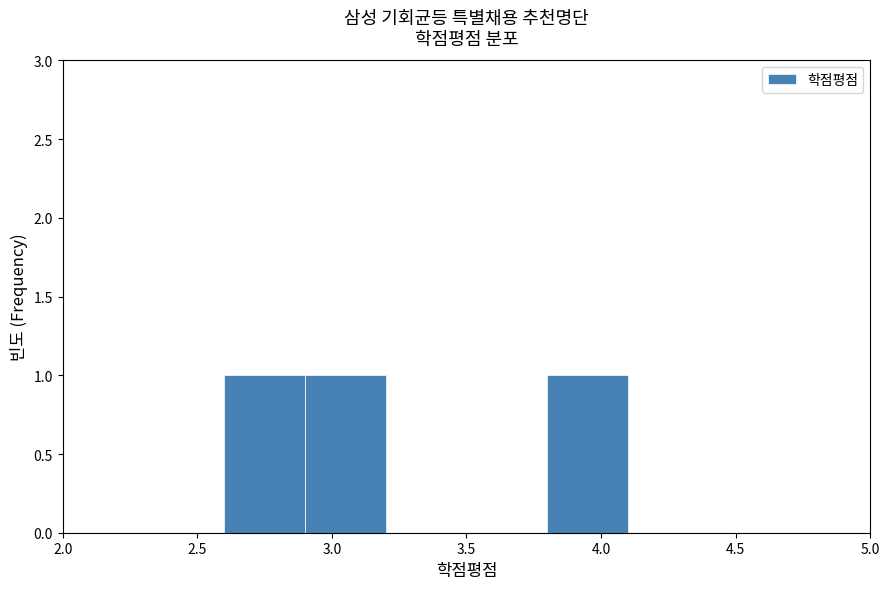

Reading left to right, transcribe this chart: for each bar, give the range it covers on the x-axis and its height. The values are not printed on the chart, so give them approximately, as read against the axis.

2.0 to 2.3: 0
2.3 to 2.6: 0
2.6 to 2.9: 1
2.9 to 3.2: 1
3.2 to 3.5: 0
3.5 to 3.8: 0
3.8 to 4.1: 1
4.1 to 4.4: 0
4.4 to 4.7: 0
4.7 to 5.0: 0